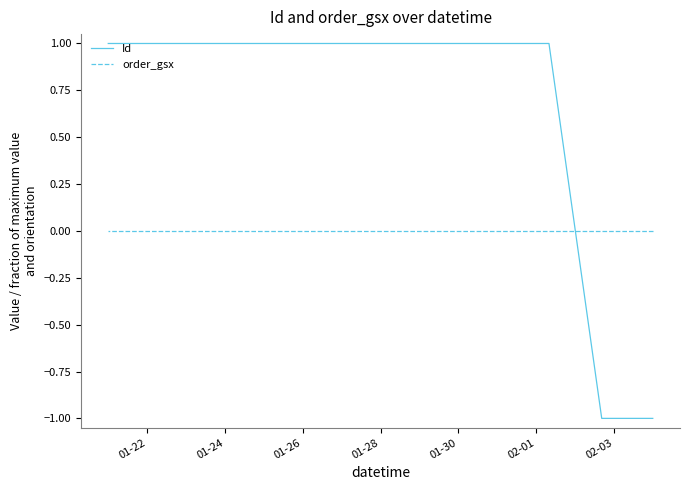

What is the greatest value displayed?

1.0